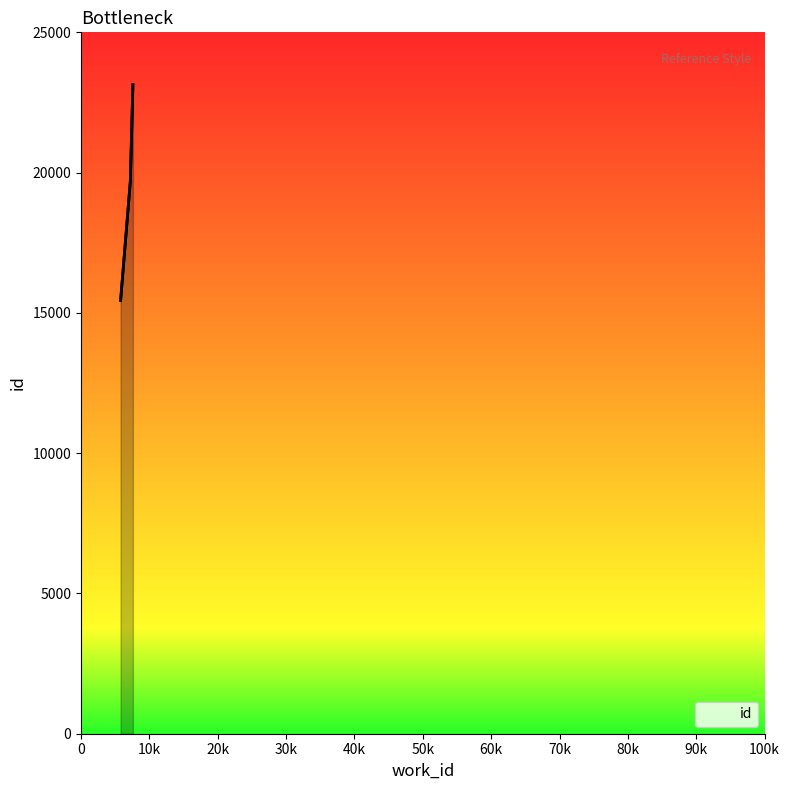

Reading left to right, what are all the values shown in this chart?

5788=15437	7212=19674	7588=23144